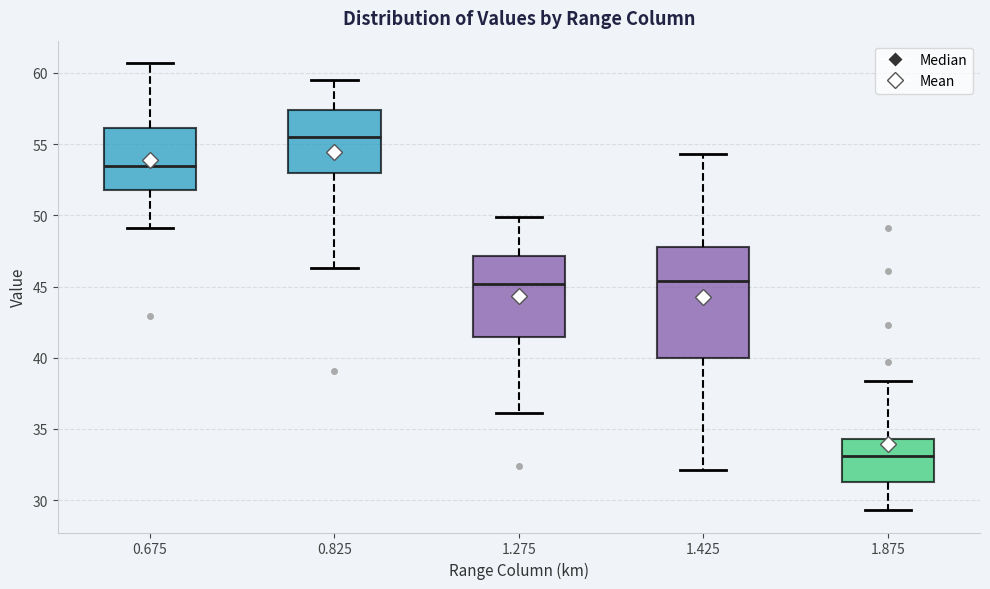

Where is the lower edge of the box at x = 1.425 on the y-axis? The values are not printed on the chart, so give them approximately, as read against the axis.

40.0